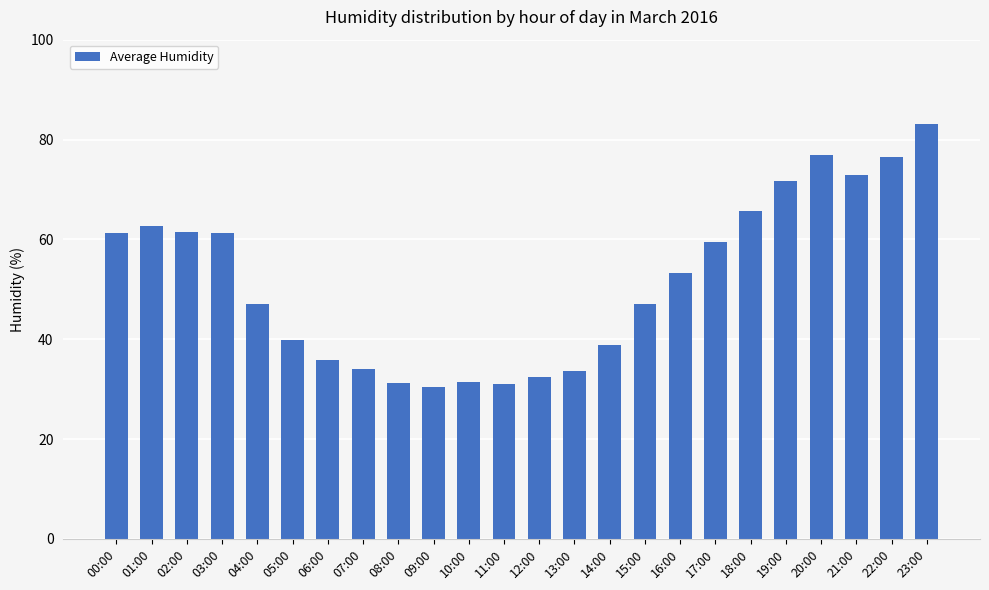

What is the value of the 19th bar from the left?

65.7